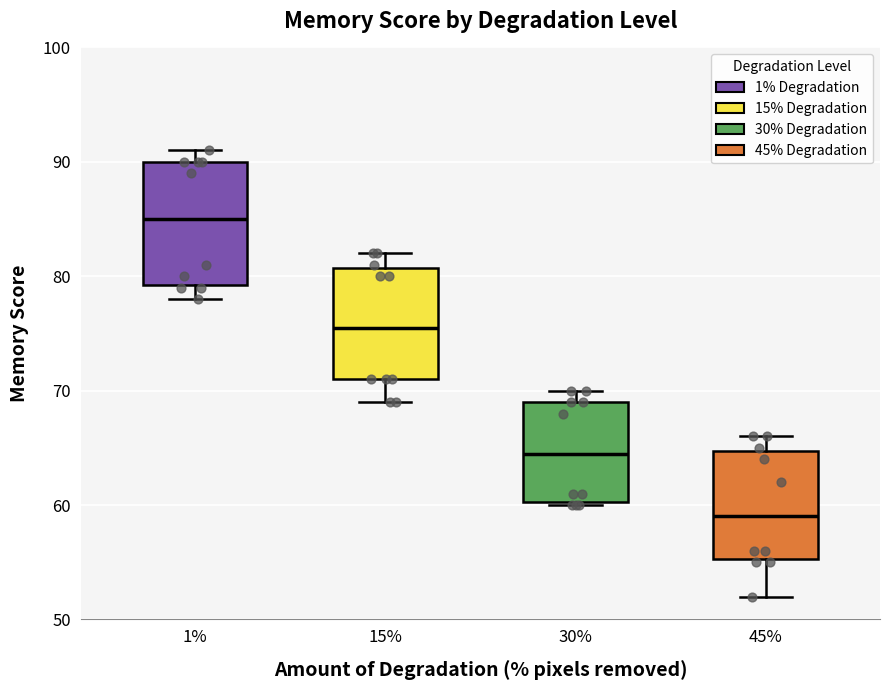

Where does the lower whisker of the box at x = 1% end on the y-axis? The values are not printed on the chart, so give them approximately, as read against the axis.

78